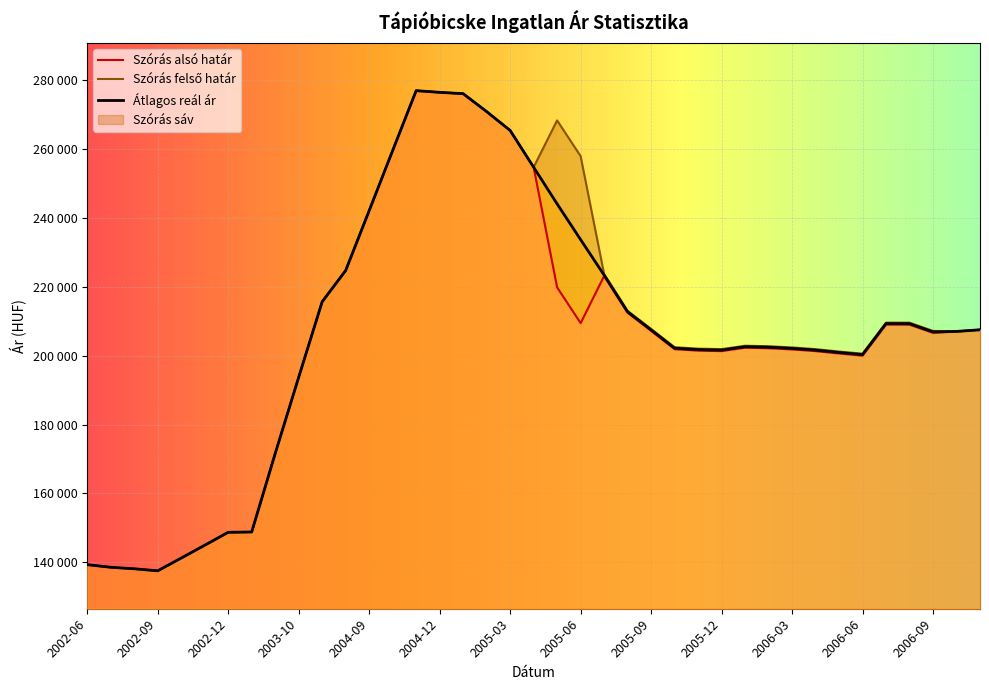

The value of Szórás felső határ at 2006-08 is 209548. True or false?

True